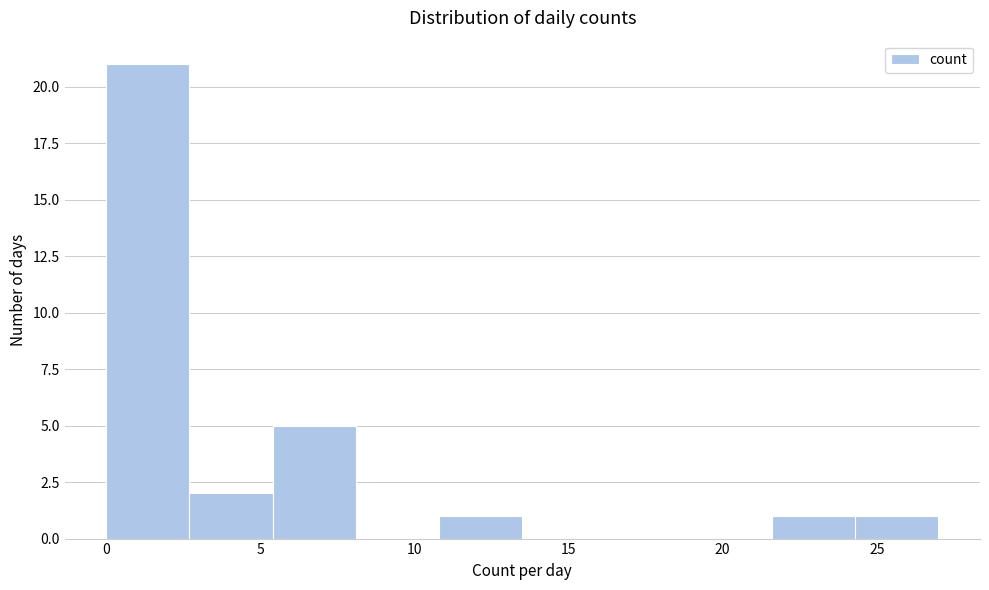

Which range on the x-axis has the tallest bar?

0.0 to 2.7